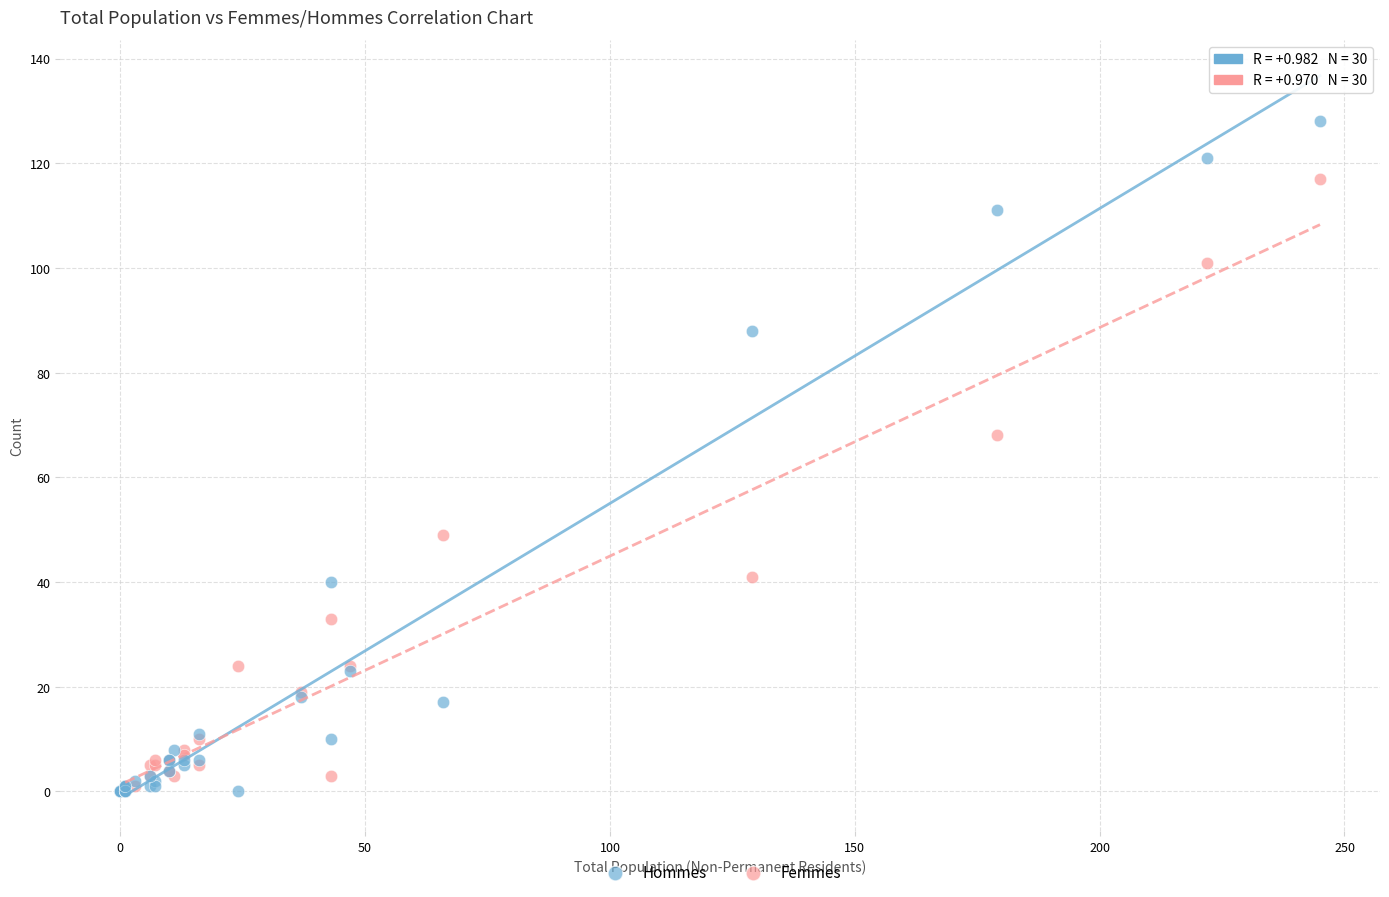

What are all the series names shown in the legend?

Hommes, Femmes